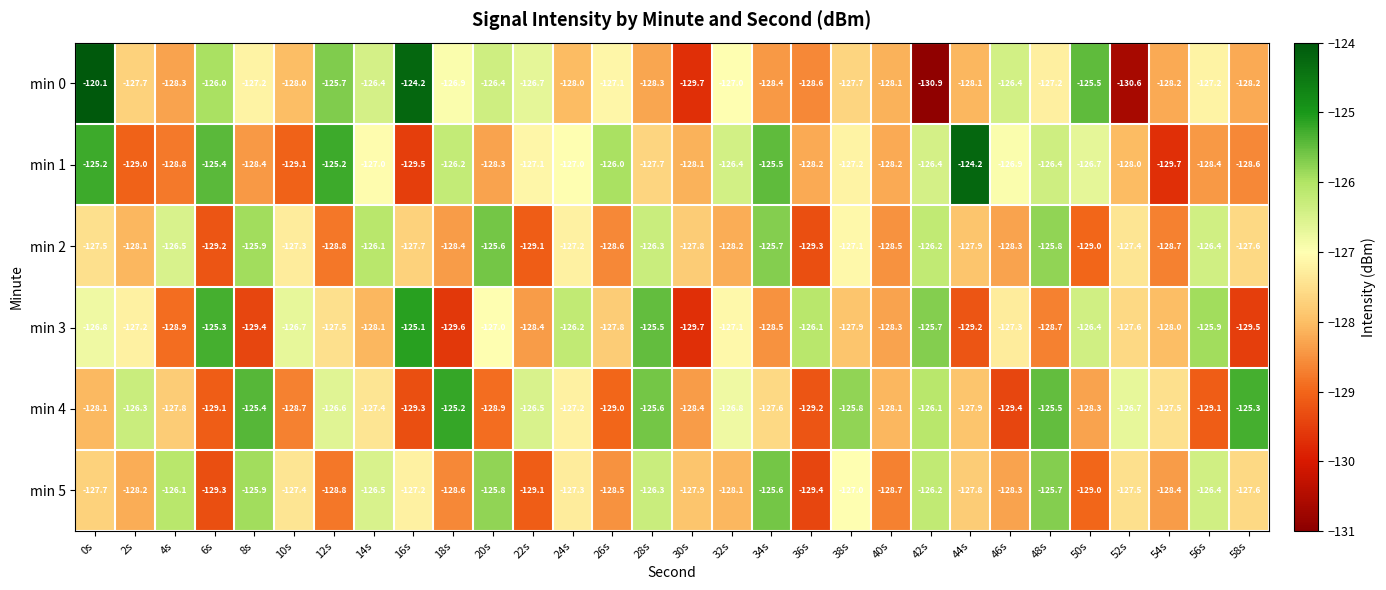

What is the average value of the min 2 series?

-127.5